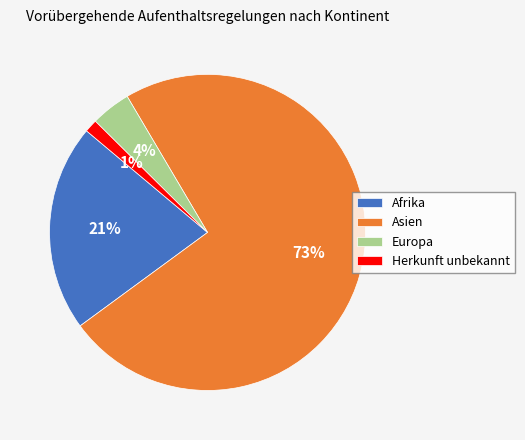

Between Europa and Afrika, which is larger?

Afrika